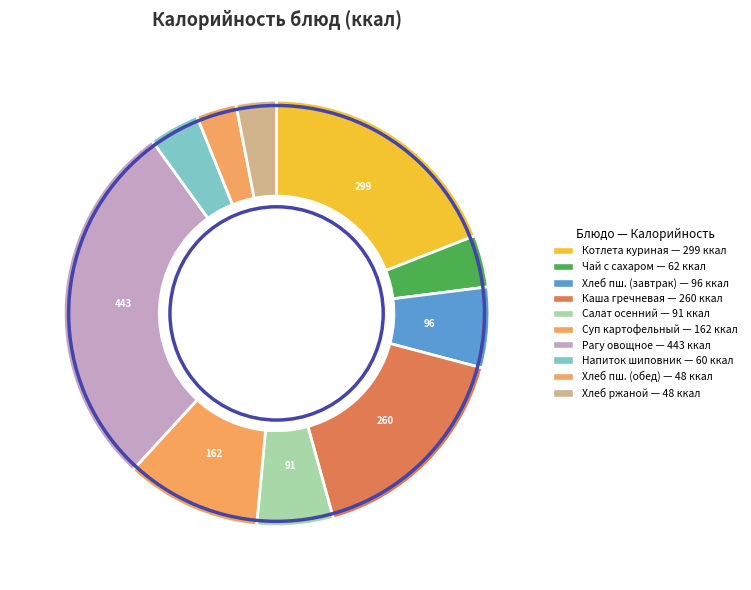

To the nearest percent, what is the difference between the largest and smallest slice percentages?

25%